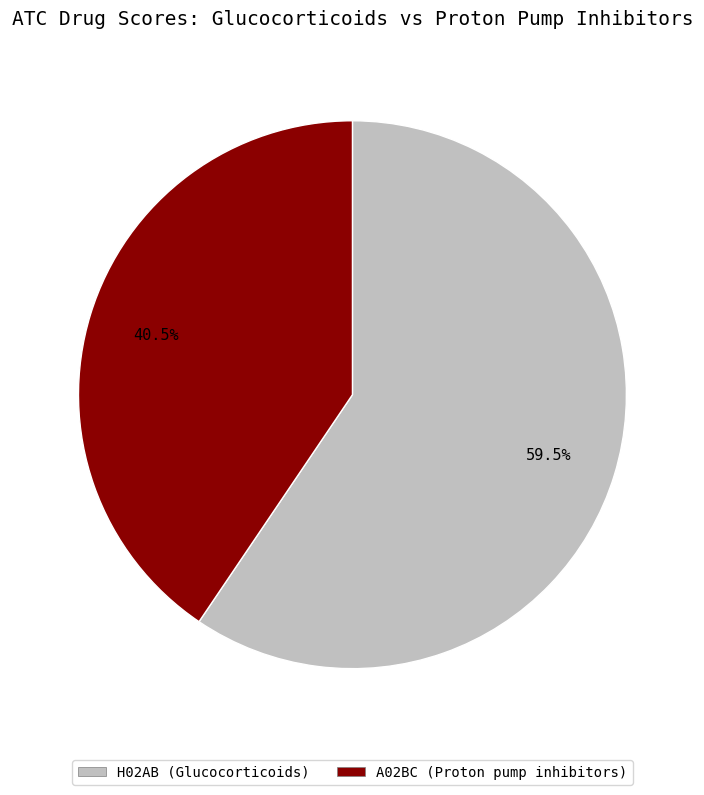

What is the largest slice in the pie chart?

H02AB